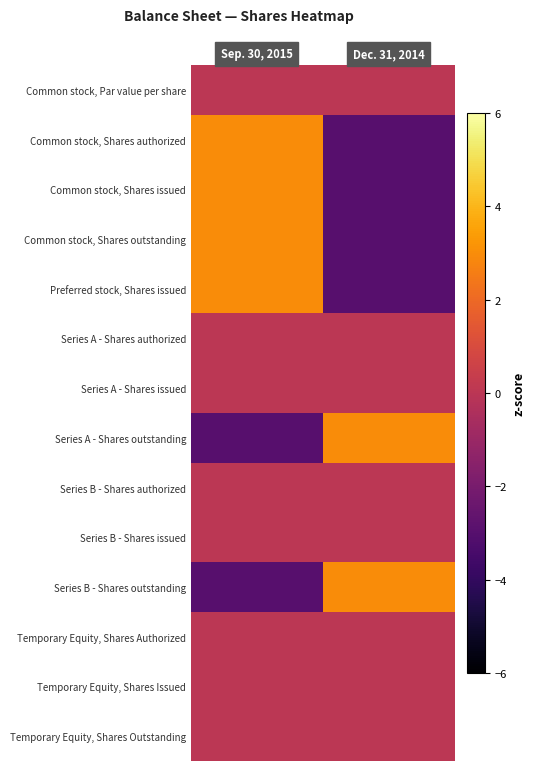

Rank the series at Sep. 30, 2015 from lowest to highest value.

Series A - Shares outstanding, Series B - Shares outstanding, Common stock, Par value per share, Series A - Shares authorized, Series A - Shares issued, Series B - Shares authorized, Series B - Shares issued, Temporary Equity, Shares Authorized, Temporary Equity, Shares Issued, Temporary Equity, Shares Outstanding, Common stock, Shares authorized, Common stock, Shares issued, Common stock, Shares outstanding, Preferred stock, Shares issued